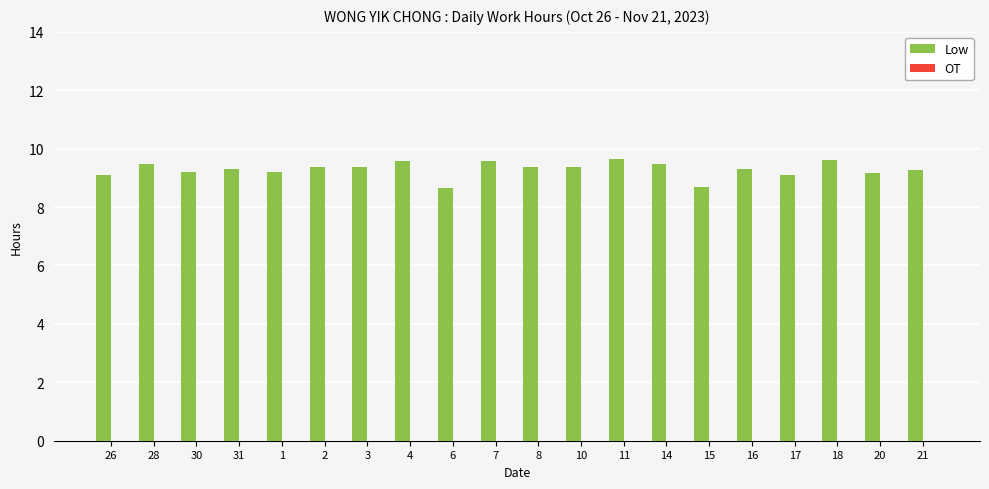

Approximately how many times larger is the value at 31 compared to 6?

1.1